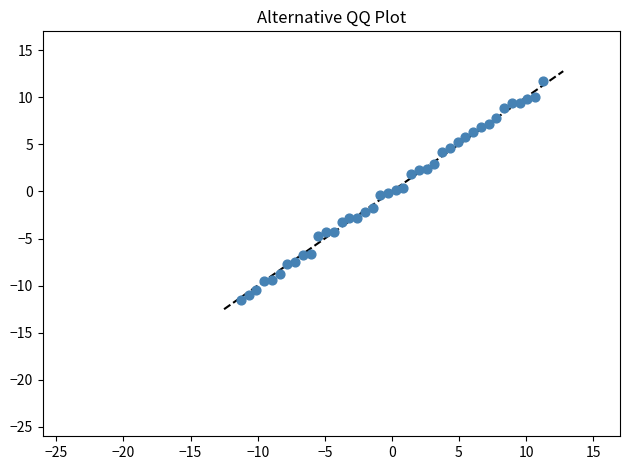

What is the range of Y values (max minus min)?

23.3